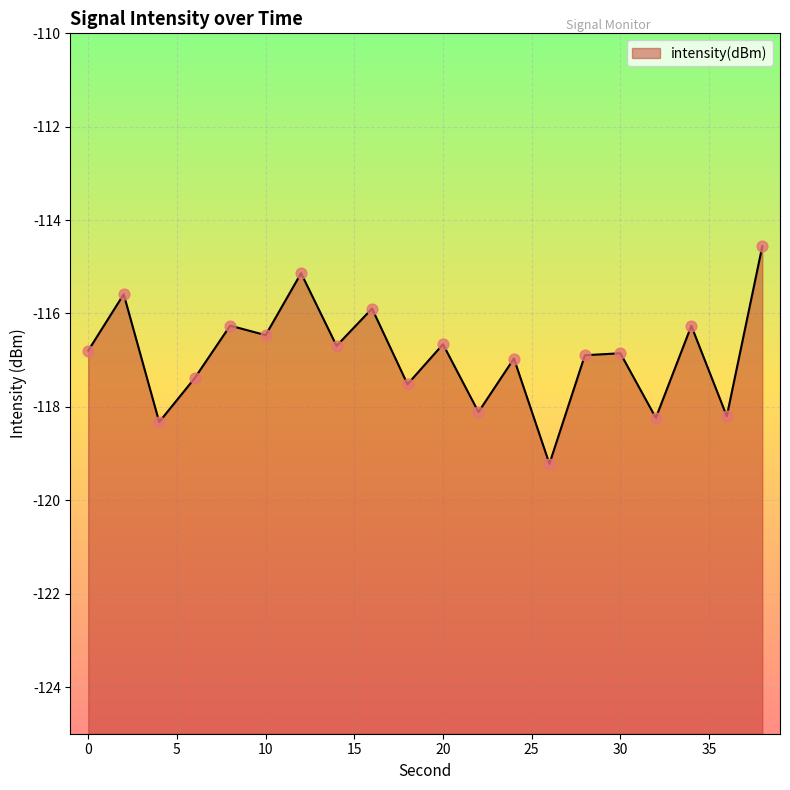

What is the change in value from 6 to 34?

+1.1